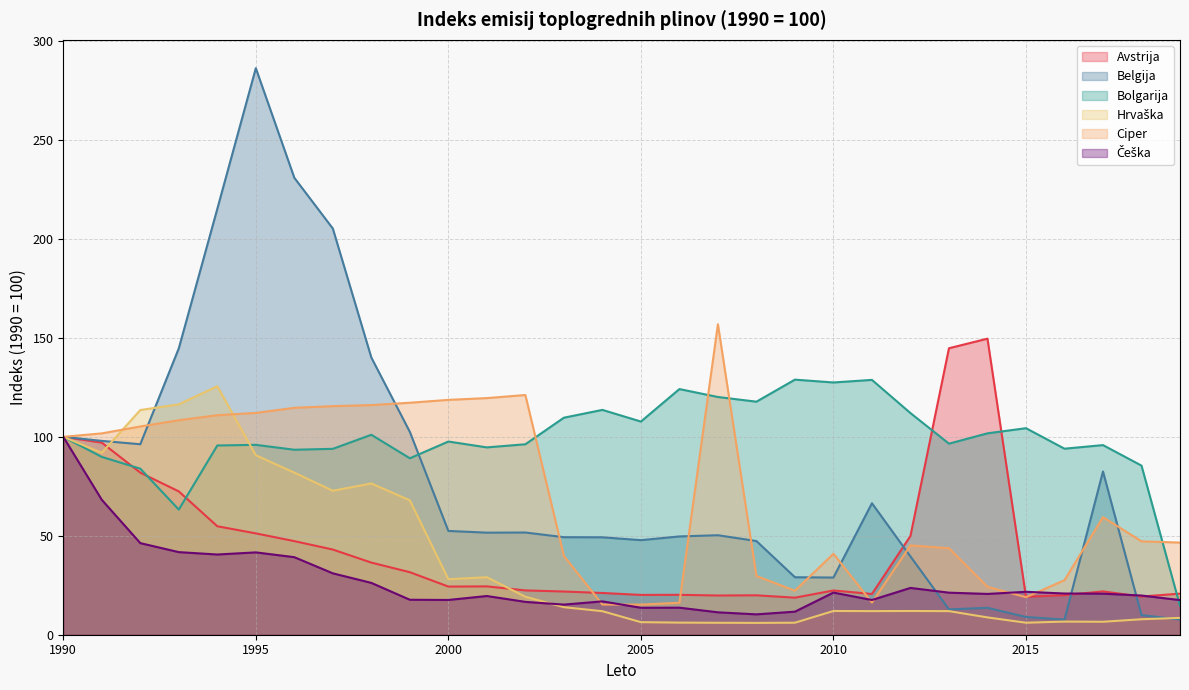

List the labels in order of Ciper value, smallest first.

2005, 2004, 2006, 2011, 2015, 2009, 2014, 2016, 2008, 2003, 2010, 2013, 2012, 2019, 2018, 2017, 1990, 1991, 1992, 1993, 1994, 1995, 1996, 1997, 1998, 1999, 2000, 2001, 2002, 2007